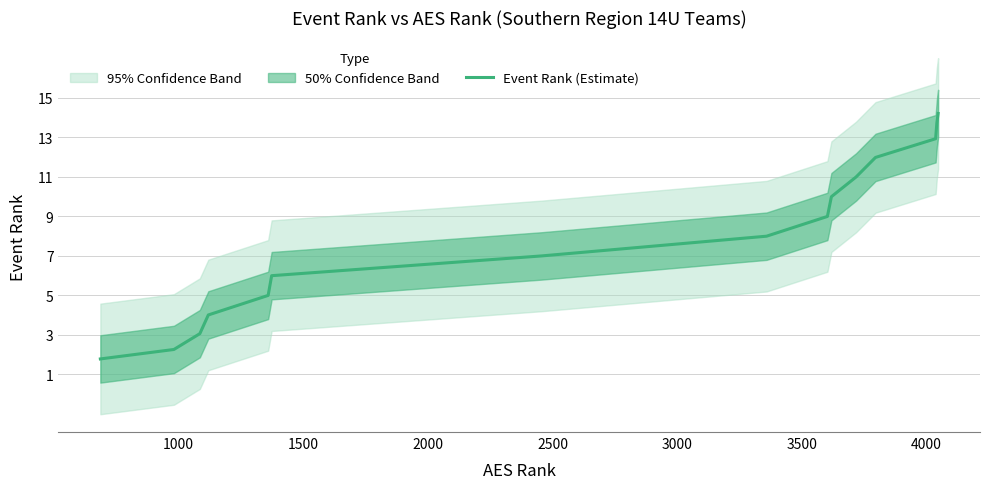

How many data points are above 8?

7